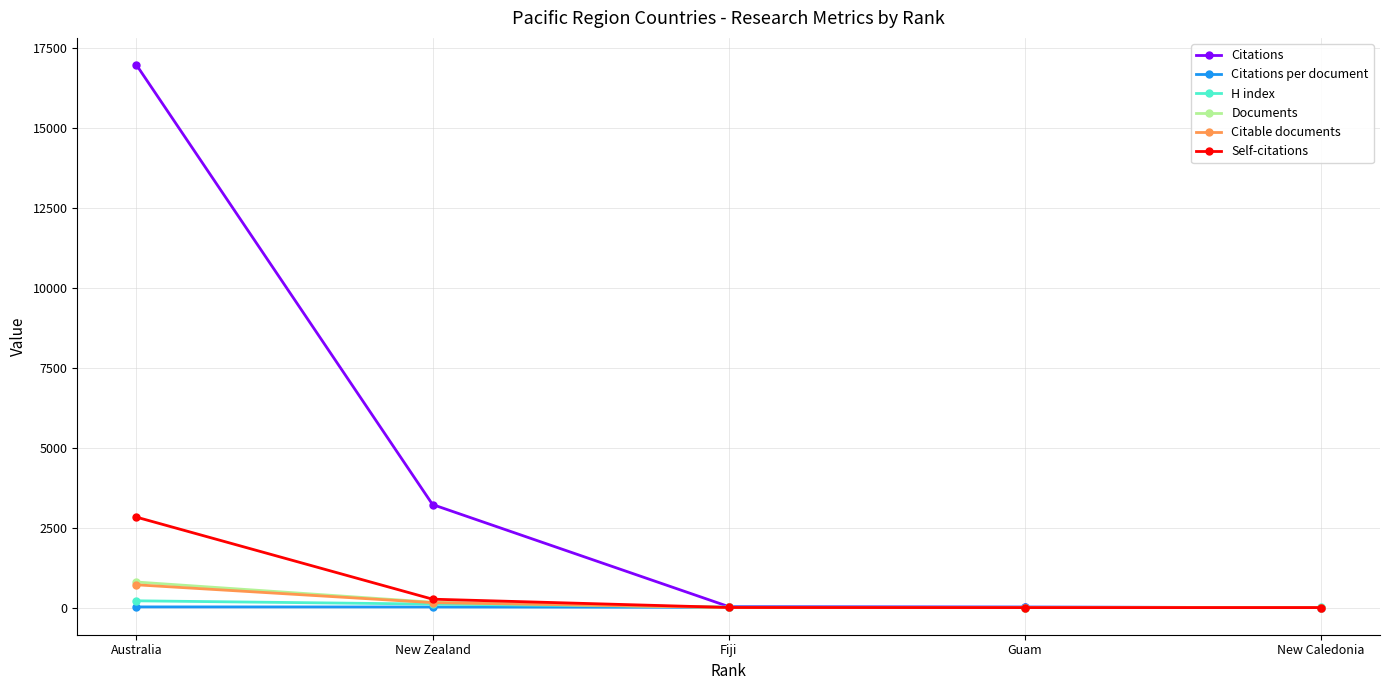

Which series has the largest total across all categories?

Citations